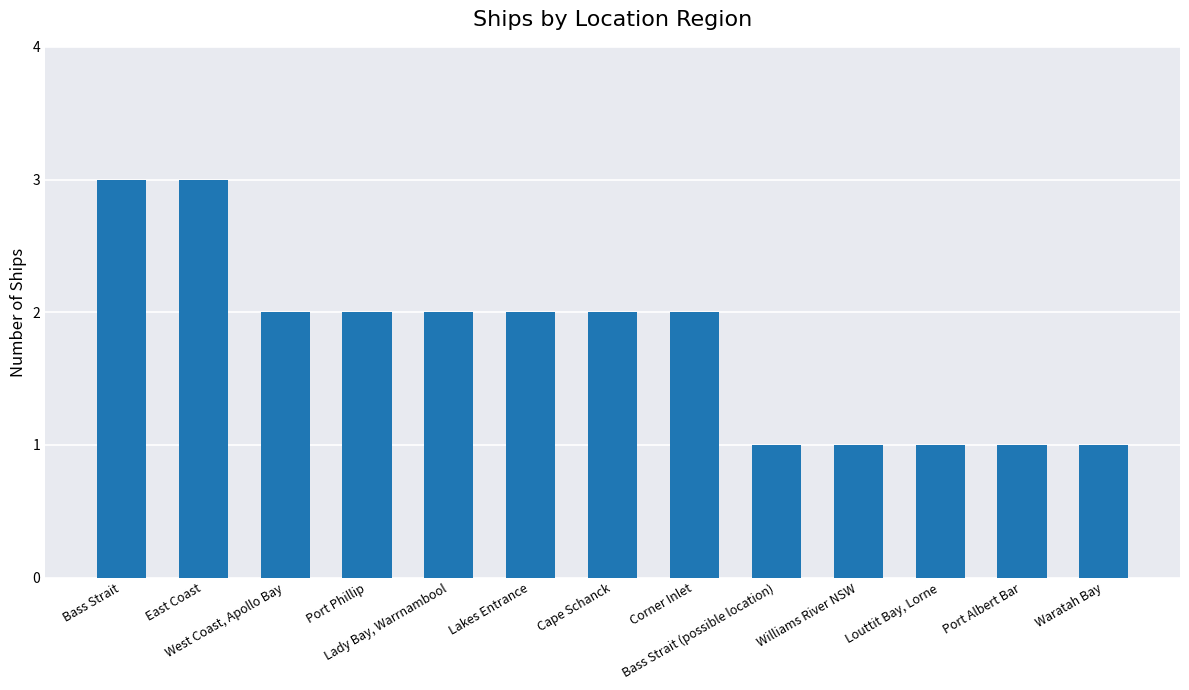

How many values are between 1 and 2?

11